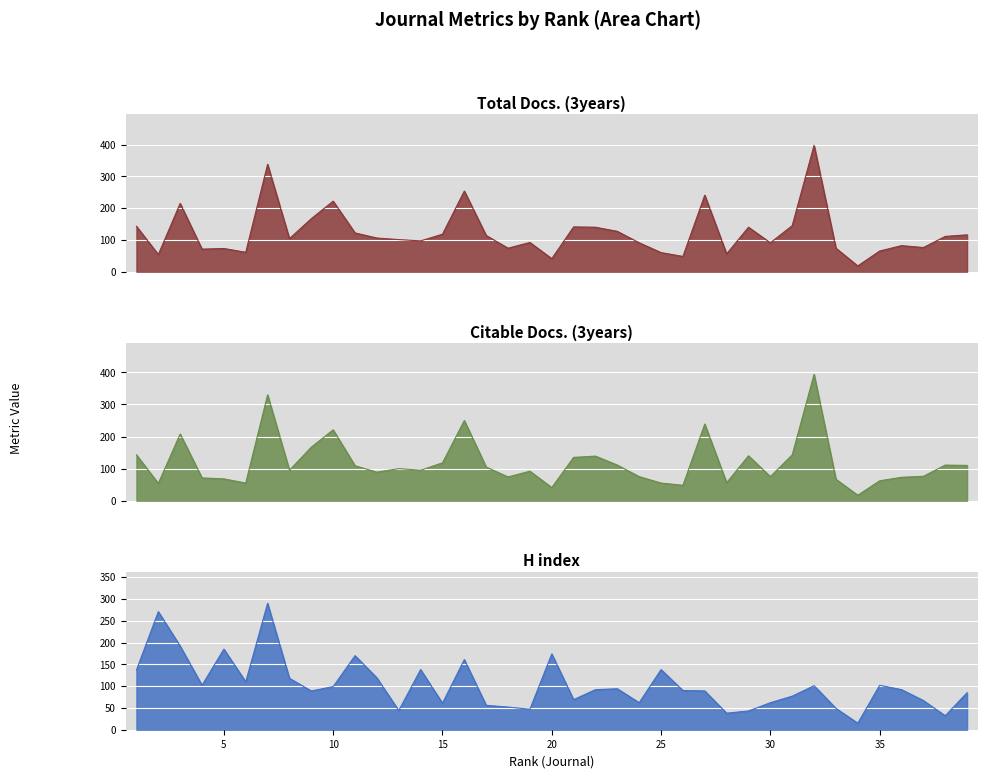

What are all the series names shown in the legend?

Total Docs. (3years), Citable Docs. (3years), H index